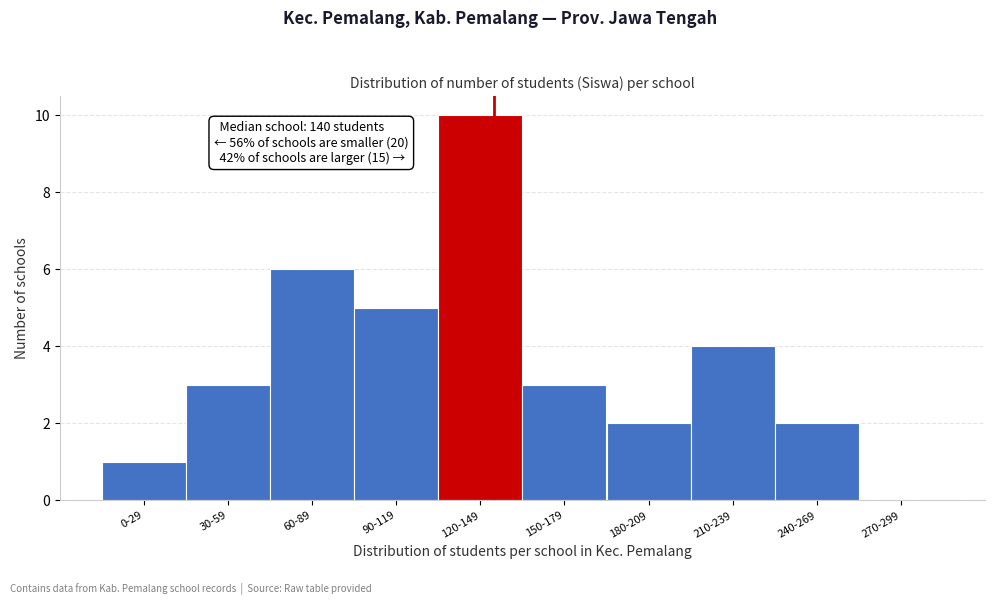

Reading left to right, what are all the values shown in this chart?

0-29=1	30-59=3	60-89=6	90-119=5	120-149=10	150-179=3	180-209=2	210-239=4	240-269=2	270-299=0